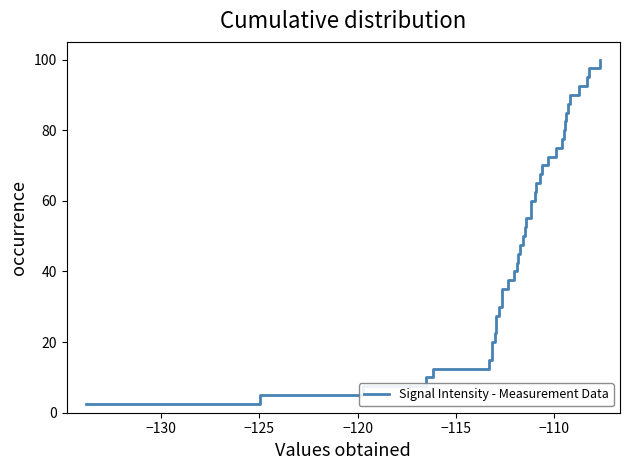

What is the greatest value displayed?

100.0